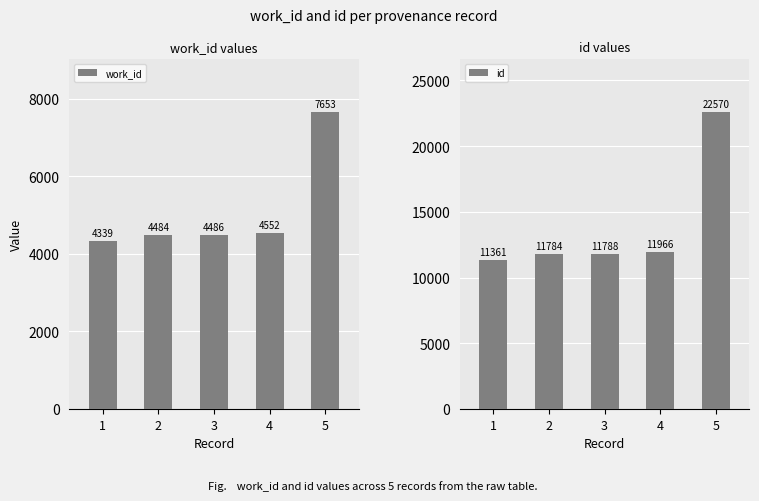

Where does the id series first go above 11788?

4